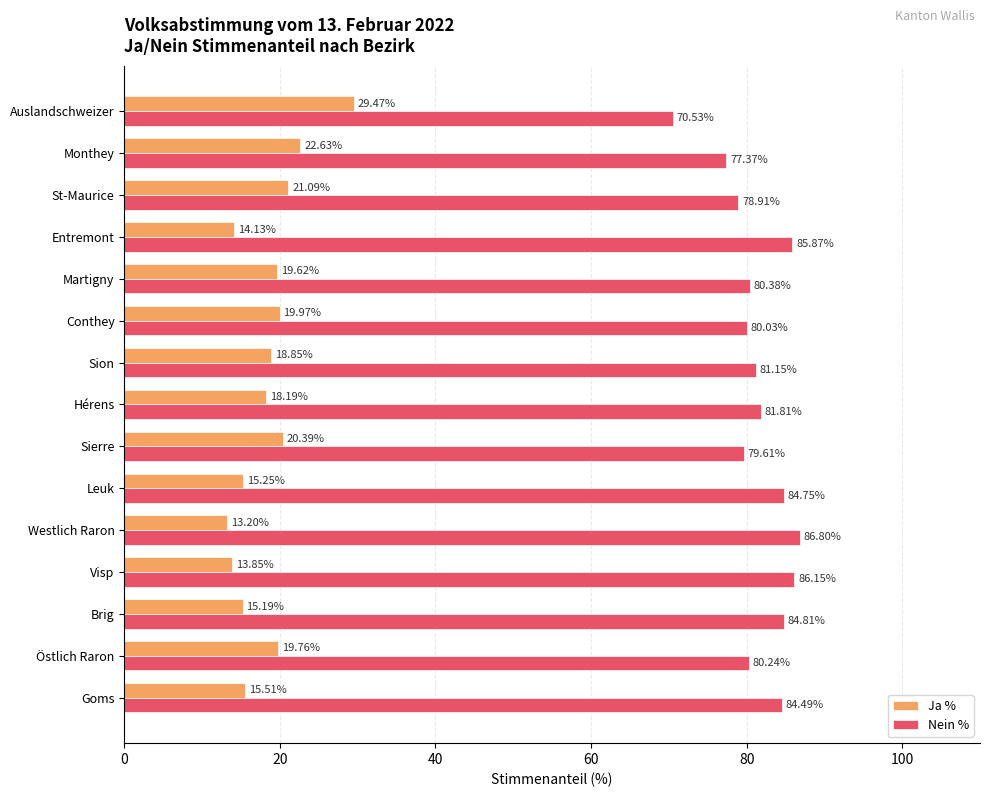

Which category has the highest value across all series?

Westlich Raron